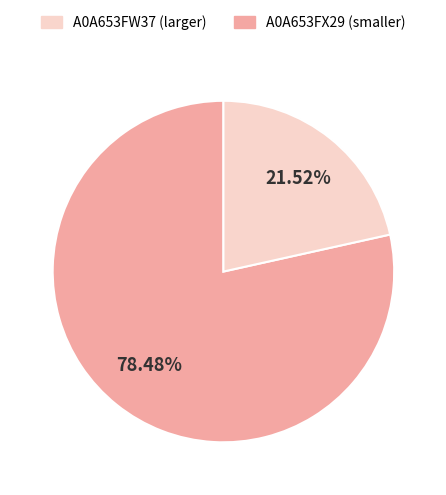

Count the number of slices in the pie.

2